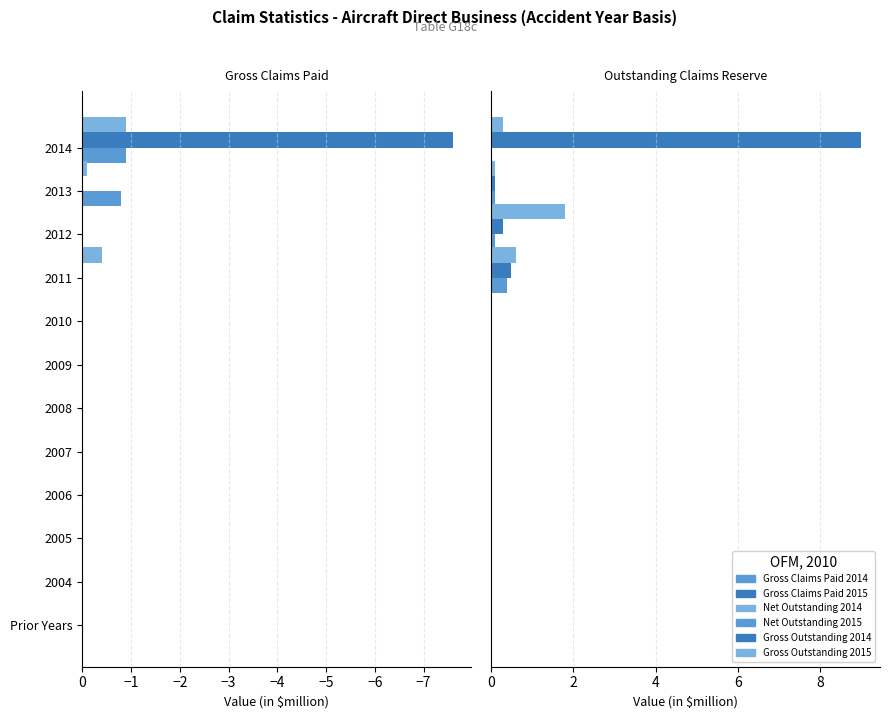

Which series has the largest total across all categories?

Gross Outstanding 2014